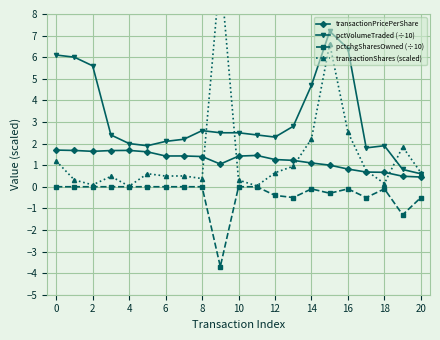

True or false: pctchgSharesOwned (÷10) has more than 0 interior local peaks.

True